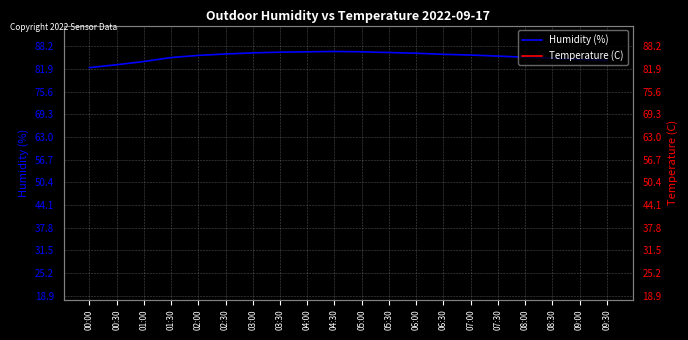

What is the difference between the maximum and minimum values in the Temperature (C) series?

0.8